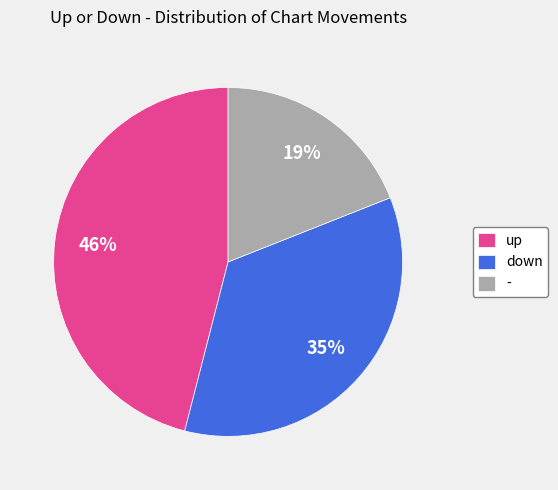

Do - and down together represent more than half of the pie?

Yes